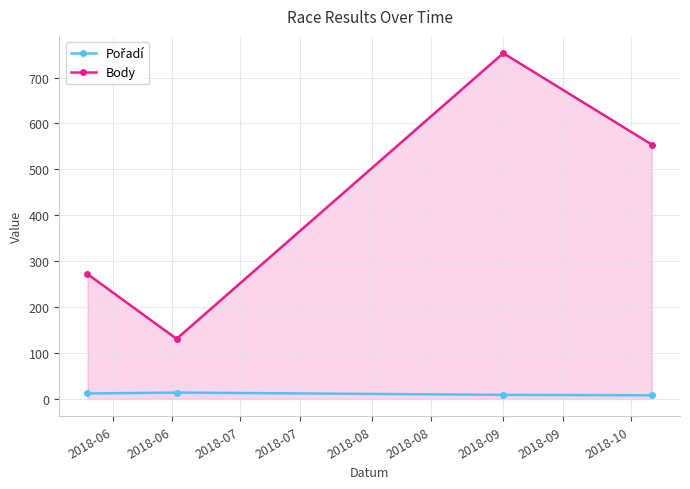

How many lines are shown in the chart?

2